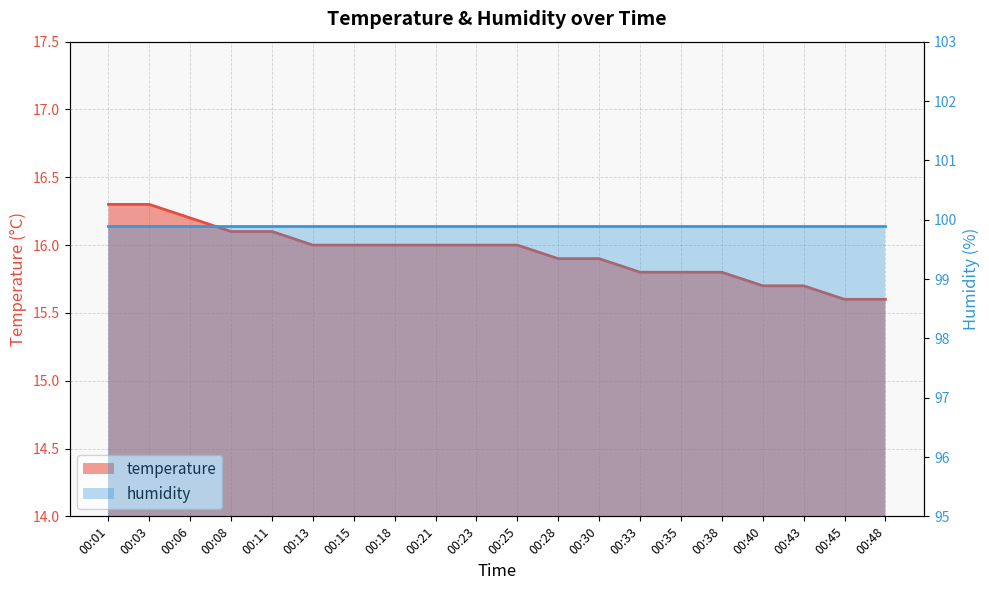

True or false: the data shows 11.1 at 00:23.

False